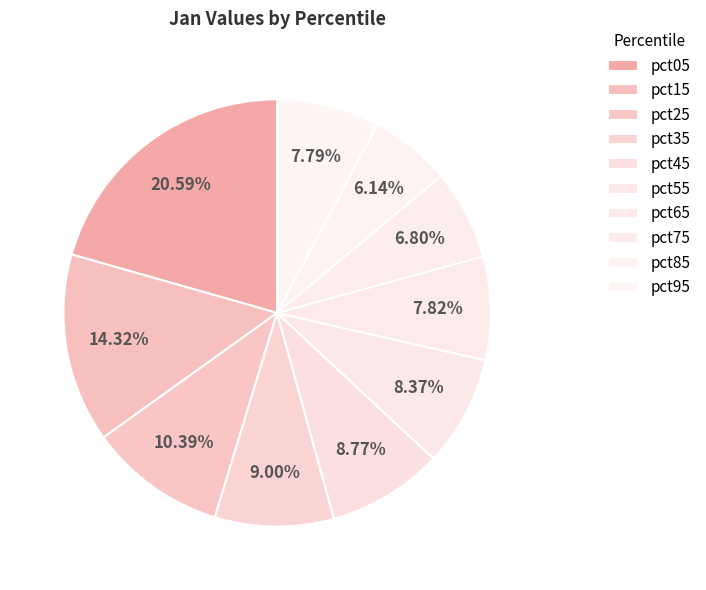

Which slice is the largest?

pct05